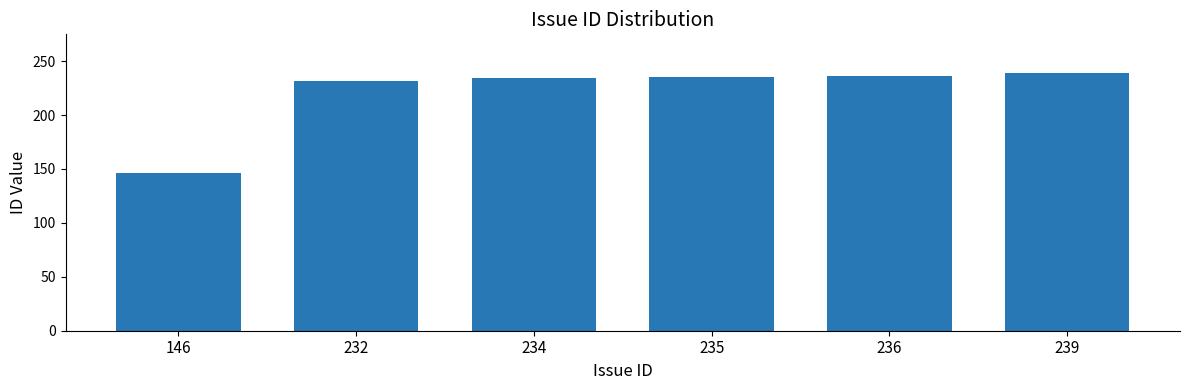

What is the difference between the values at 235 and 234?

1